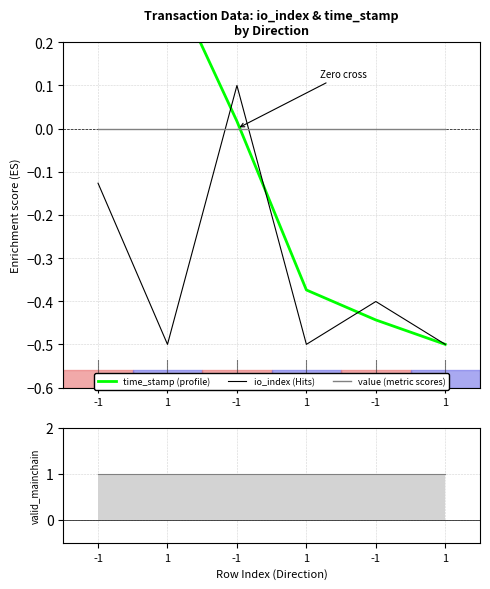

At -1, list the series in order from largest to smallest.

time_stamp, value, io_index